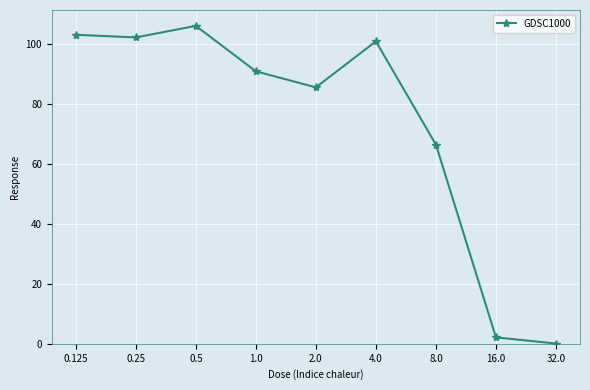

What is the smallest value displayed?

0.1